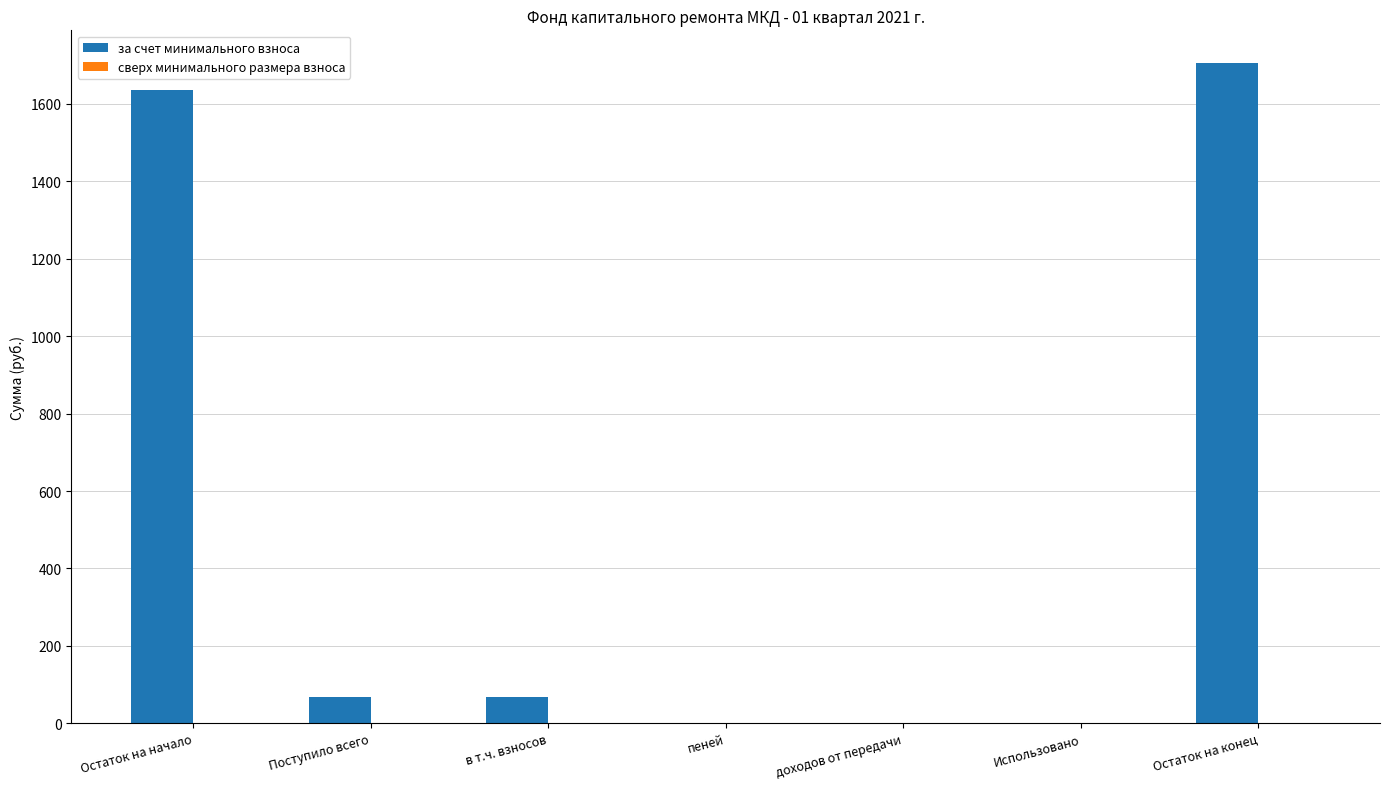

What is the change in value from доходов от передачи to Остаток на конец?

+1704.8